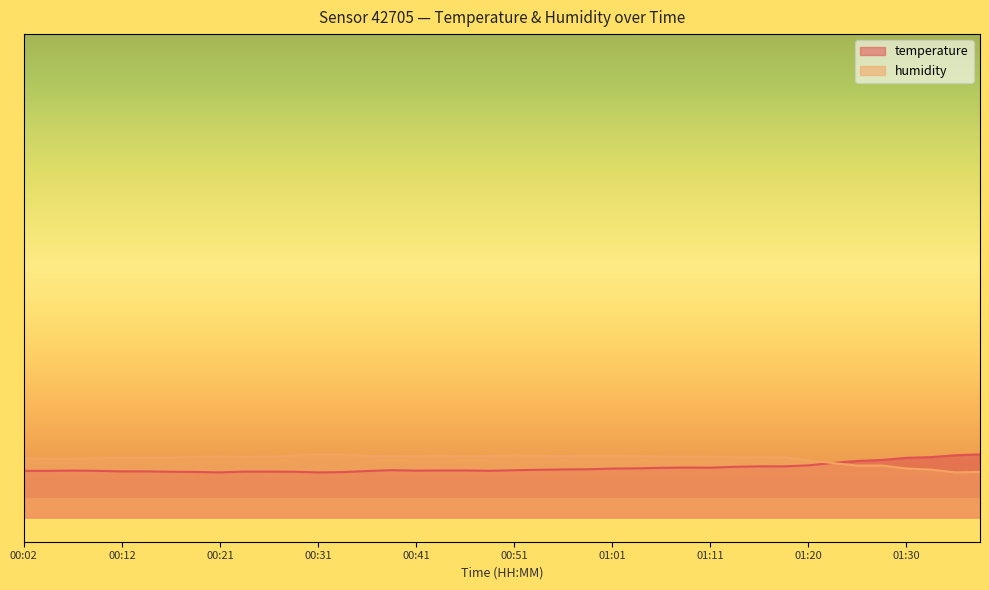

What is the label of the 13th point from the right?

01:08